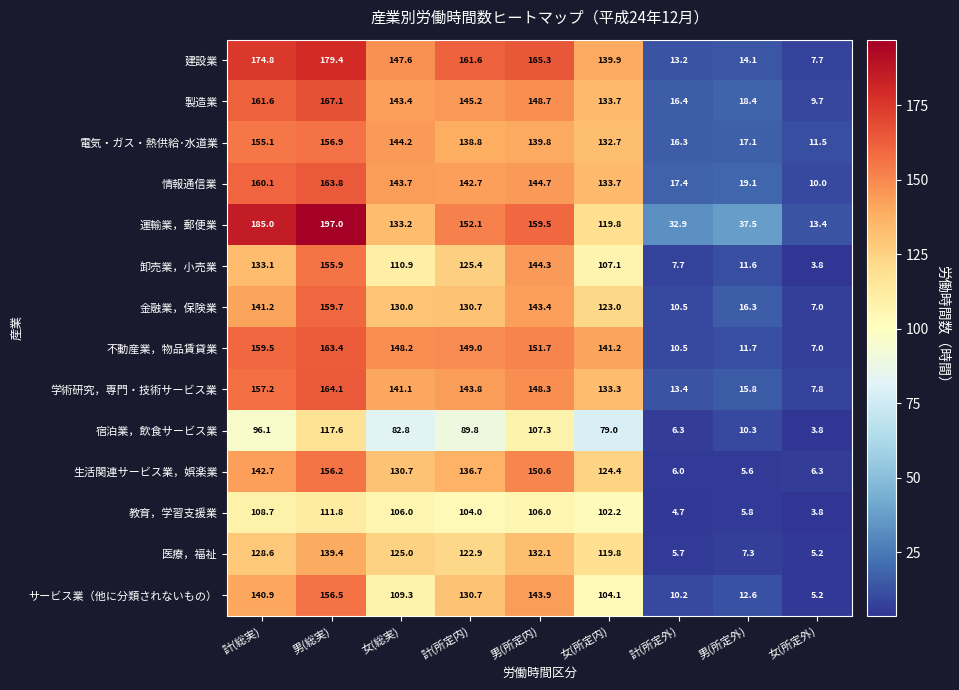

Which series changed the most between 男(総実) and 男(所定内)?

運輸業，郵便業